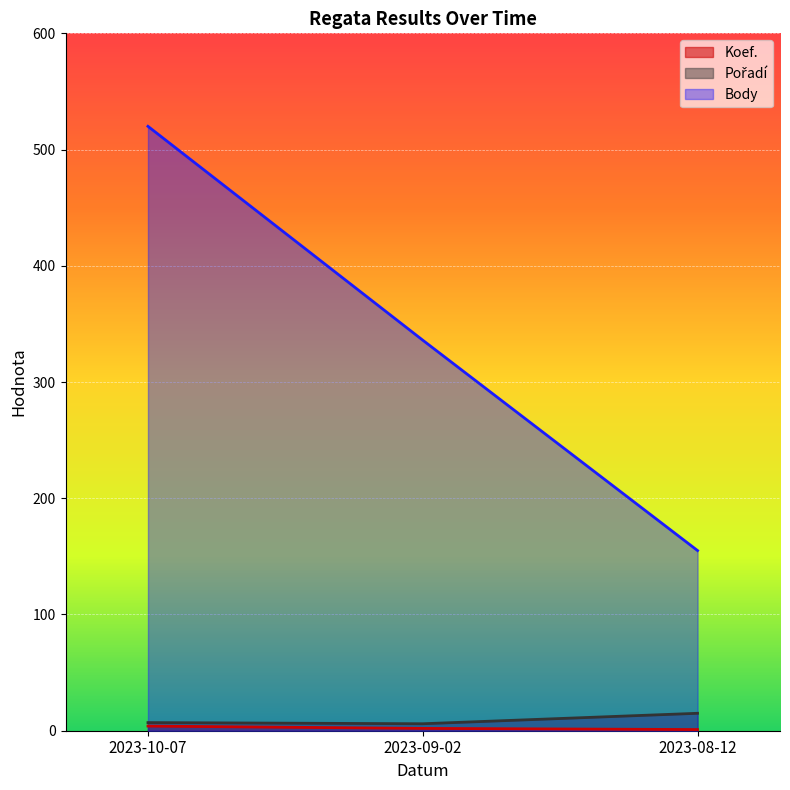

What are all the series names shown in the legend?

Koef., Pořadí, Body